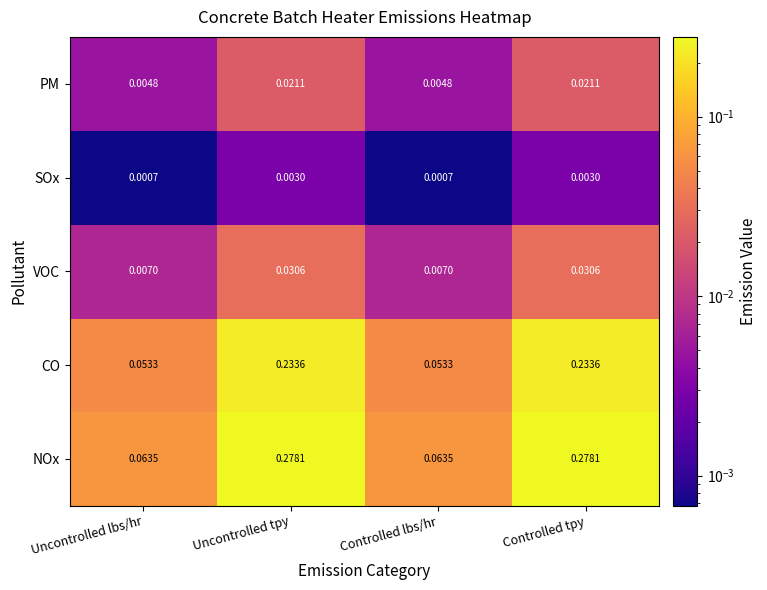

Rank the series by their maximum value, from lowest to highest.

SOx, PM, VOC, CO, NOx